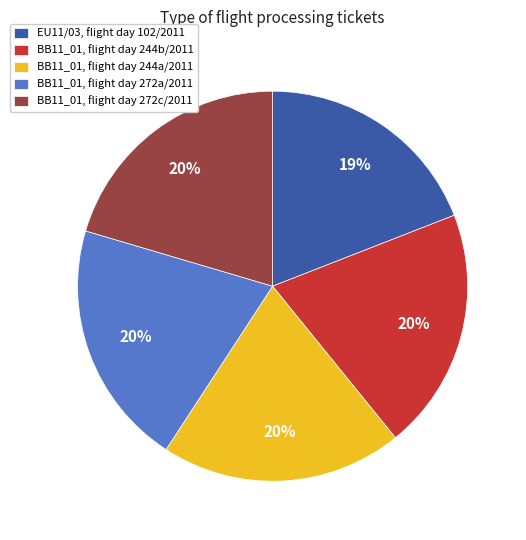

True or false: BB11_01, flight day 272a/2011 accounts for 20% of the total.

True